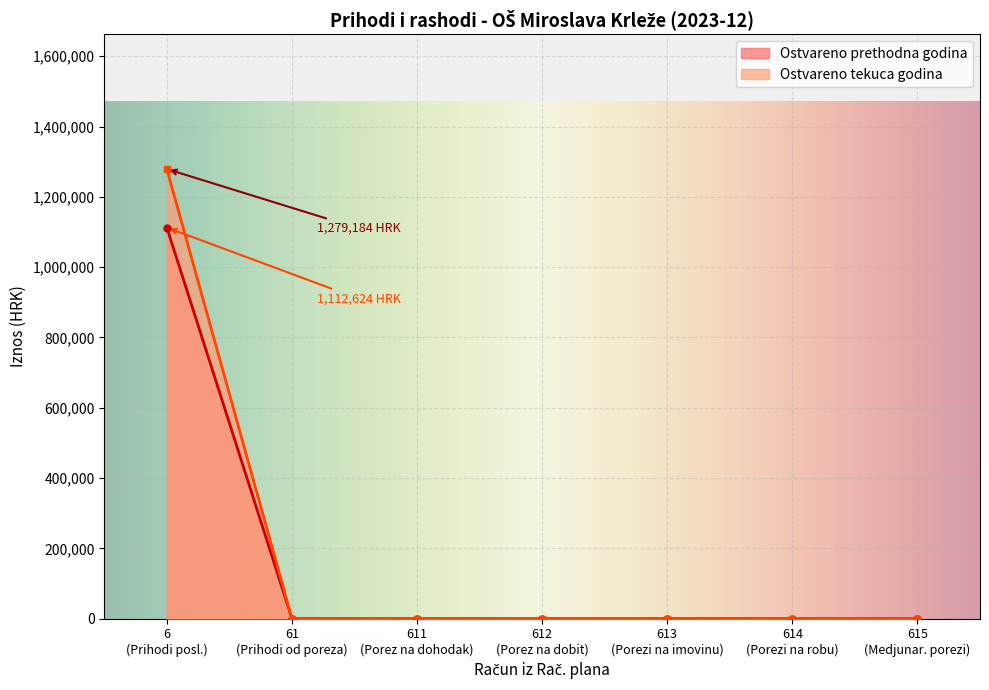

After their last crossing, which series has the higher values: Ostvareno prethodna godina or Prihodi poslovanja?

Ostvareno prethodna godina